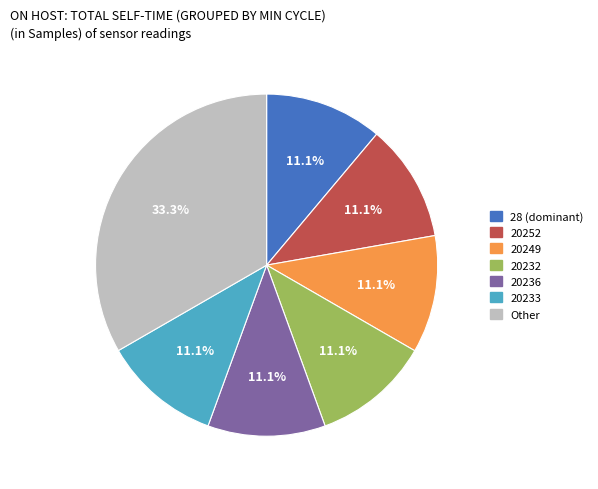

Which slice is the largest?

Other